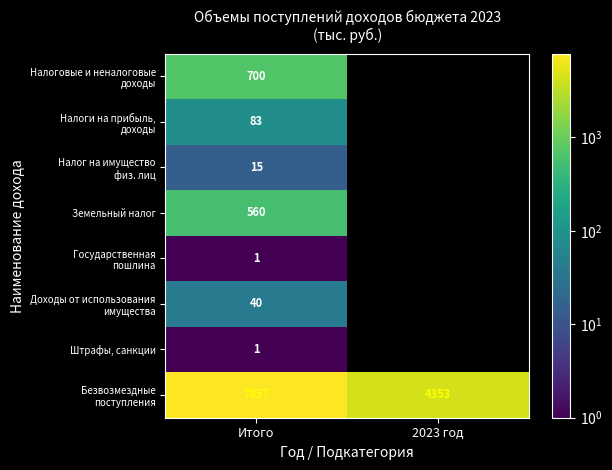

Where is Земельный налог nearest to the value 560?

Итого